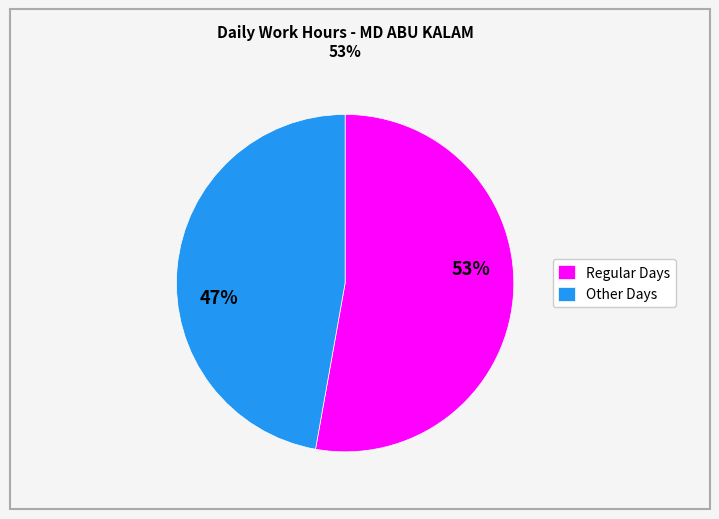

Is there any slice that represents more than half of the pie?

Yes